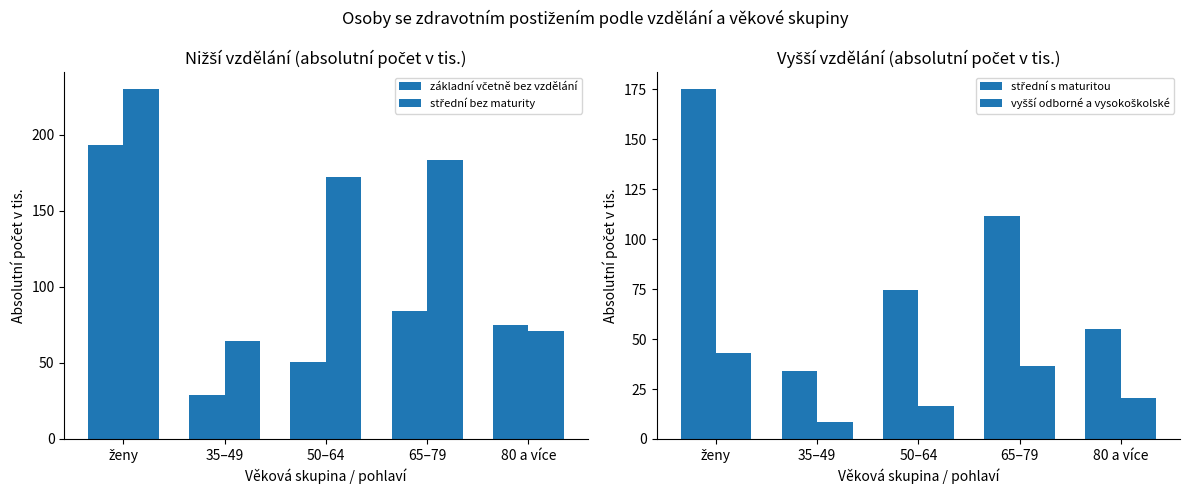

List the series in order of their peak value, lowest first.

vyšší odborné a vysokoškolské, střední s maturitou, základní včetně bez vzdělání, střední bez maturity